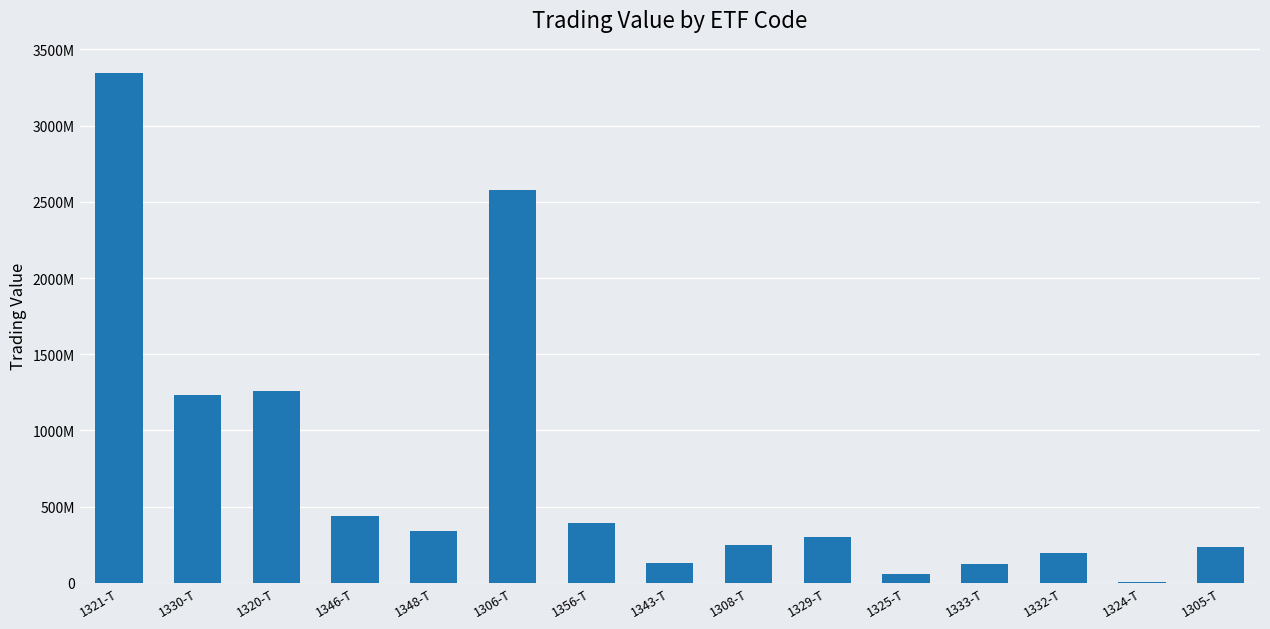

Between 1320-T and 1325-T, which is larger?

1320-T